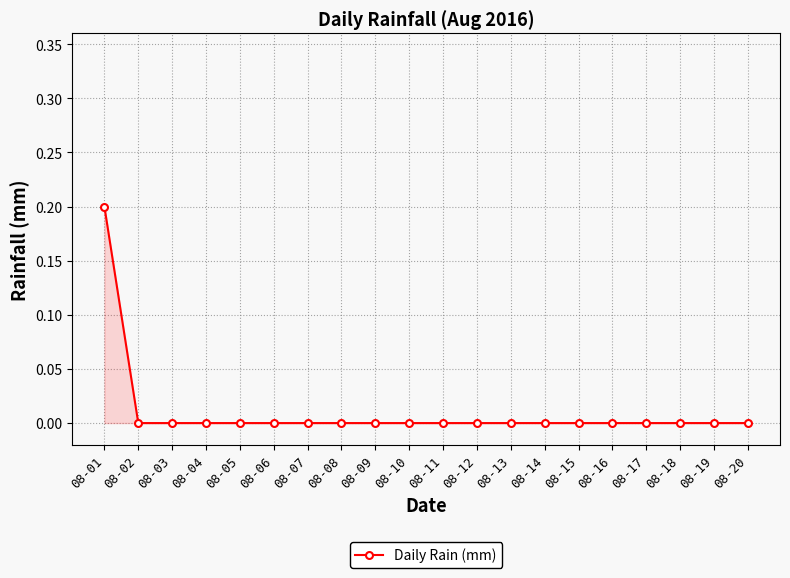

What is the value of the 1st point from the left?

0.2